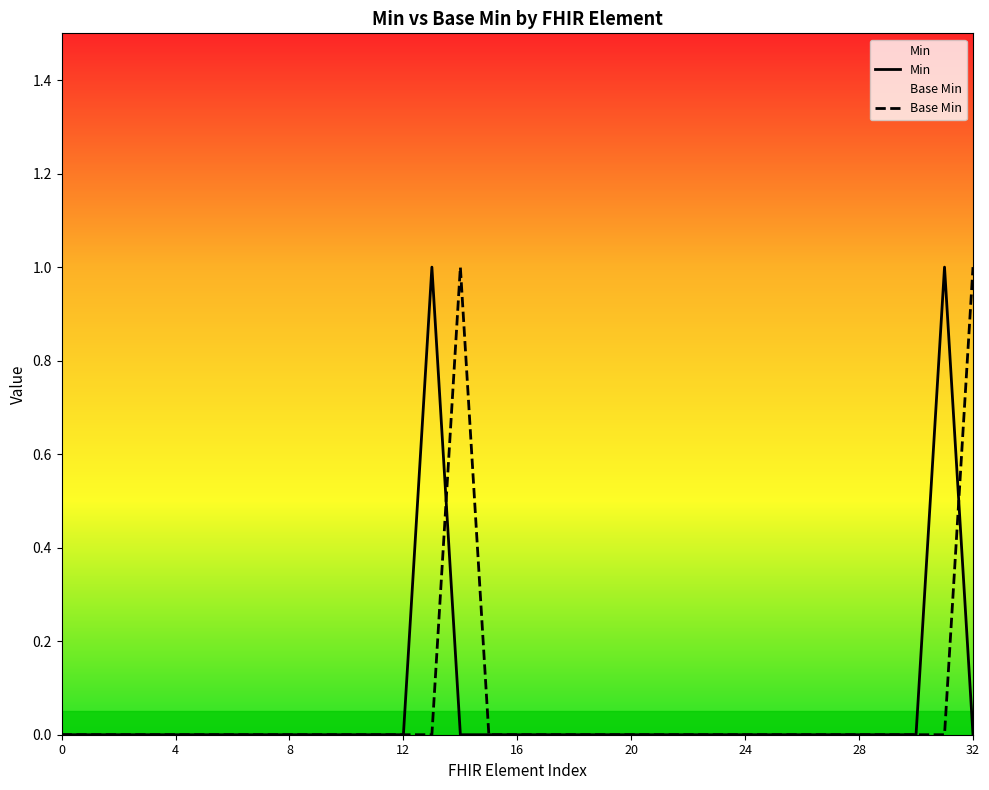

How many values are between 0 and 1?

33